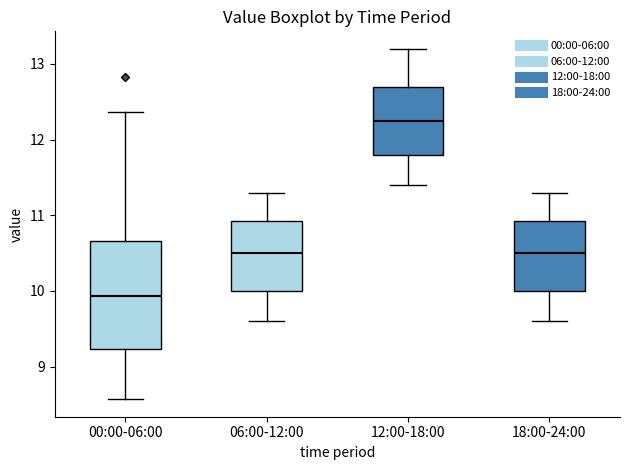

Reading left to right, transcribe this box plot: for each box, give where its median line is, the range the box spans, and where its two whiskers end, as read against the y-axis. The values are not printed on the chart, so give them approximately, as read against the axis.

00:00-06:00: median 9.9, box 9.2 to 10.7, whiskers 8.6 to 12.4
06:00-12:00: median 10.5, box 10.0 to 10.9, whiskers 9.6 to 11.3
12:00-18:00: median 12.3, box 11.8 to 12.7, whiskers 11.4 to 13.2
18:00-24:00: median 10.5, box 10.0 to 10.9, whiskers 9.6 to 11.3